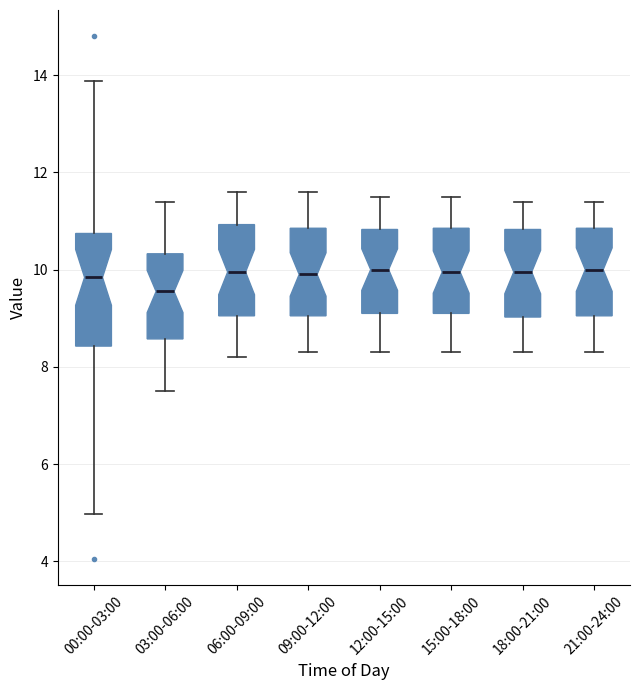

Reading left to right, read every box against the y-axis: the position of its median line, the range the box covers, and the ends of its whiskers. The values are not printed on the chart, so give them approximately, as read against the axis.

00:00-03:00: median 9.8, box 8.4 to 10.8, whiskers 5.0 to 13.8
03:00-06:00: median 9.6, box 8.6 to 10.4, whiskers 7.6 to 11.4
06:00-09:00: median 10.0, box 9.0 to 11.0, whiskers 8.2 to 11.6
09:00-12:00: median 10.0, box 9.0 to 10.8, whiskers 8.4 to 11.6
12:00-15:00: median 10.0, box 9.2 to 10.8, whiskers 8.4 to 11.6
15:00-18:00: median 10.0, box 9.2 to 10.8, whiskers 8.4 to 11.6
18:00-21:00: median 10.0, box 9.0 to 10.8, whiskers 8.4 to 11.4
21:00-24:00: median 10.0, box 9.0 to 10.8, whiskers 8.4 to 11.4